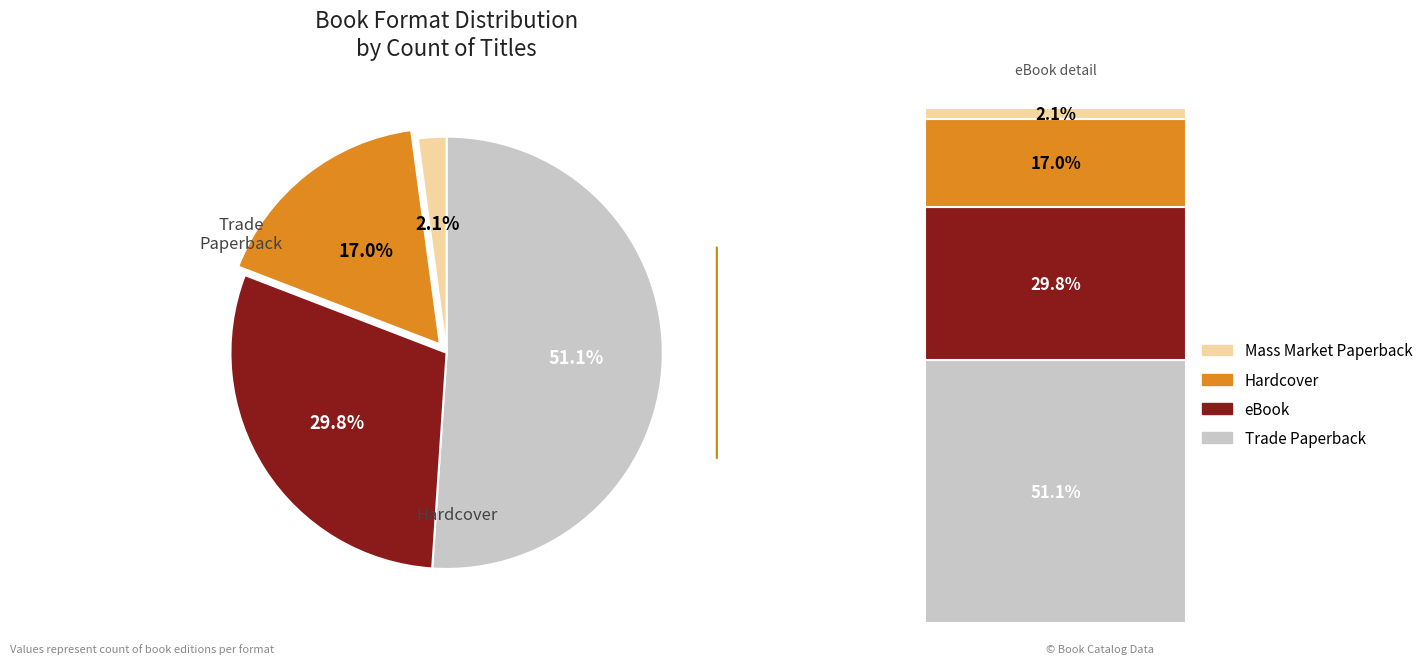

Do Trade Paperback and eBook together represent more than half of the pie?

Yes